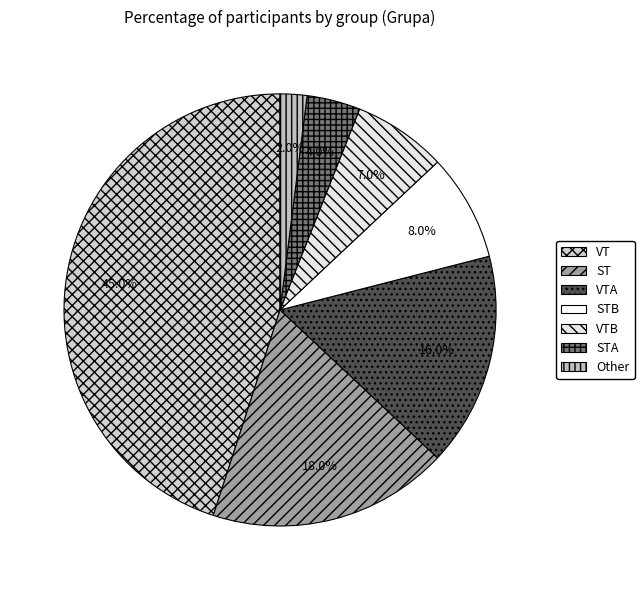

Does any single category account for the majority?

No